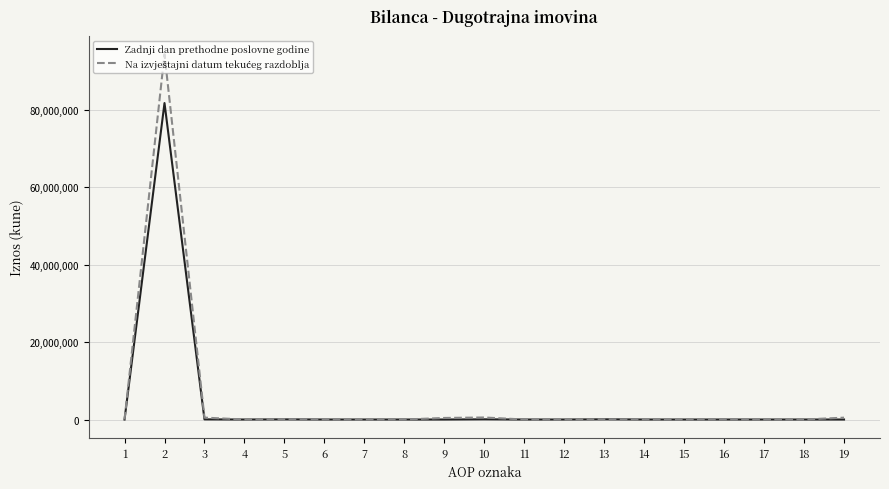

What is the maximum value shown in the chart?

94309781